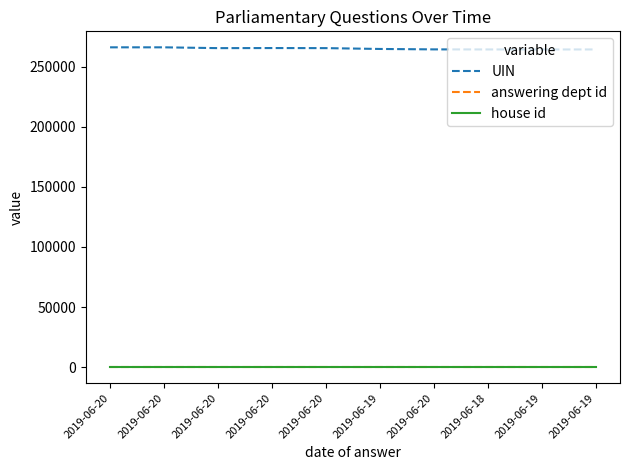

What is the label of the 8th point from the left?

2019-06-18